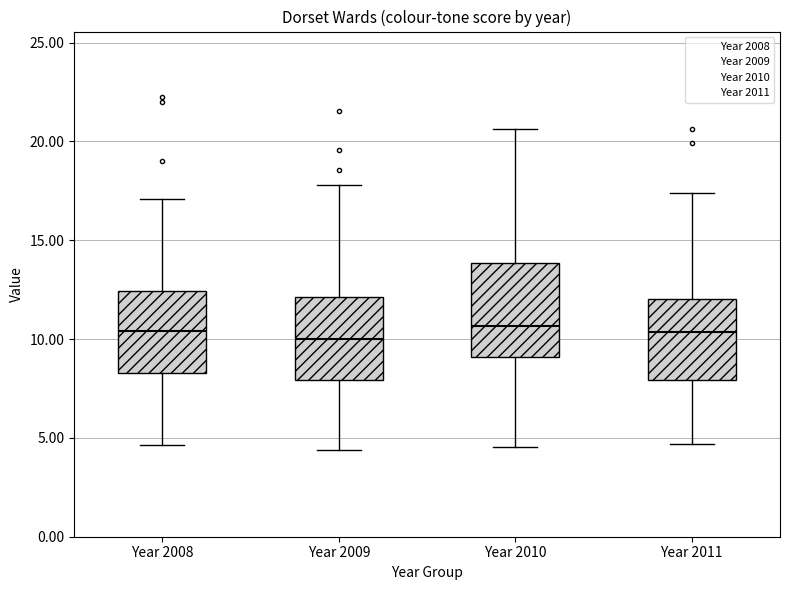

Reading left to right, transcribe this box plot: for each box, give where its median line is, the range the box spans, and where its two whiskers end, as read against the y-axis. The values are not printed on the chart, so give them approximately, as read against the axis.

Year 2008: median 10.5, box 8.5 to 12.5, whiskers 4.5 to 17.0
Year 2009: median 10.0, box 8.0 to 12.0, whiskers 4.5 to 18.0
Year 2010: median 10.5, box 9.0 to 14.0, whiskers 4.5 to 20.5
Year 2011: median 10.5, box 8.0 to 12.0, whiskers 4.5 to 17.5